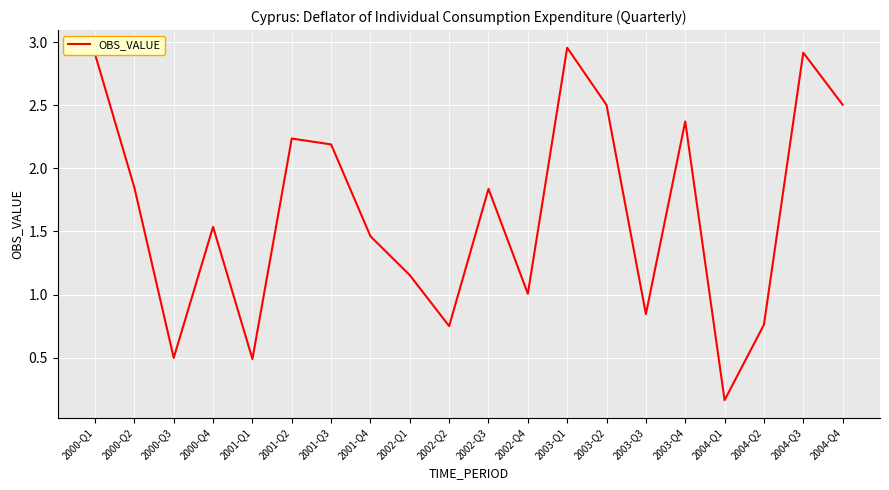

The value at 2000-Q3 is 0.5. True or false?

True